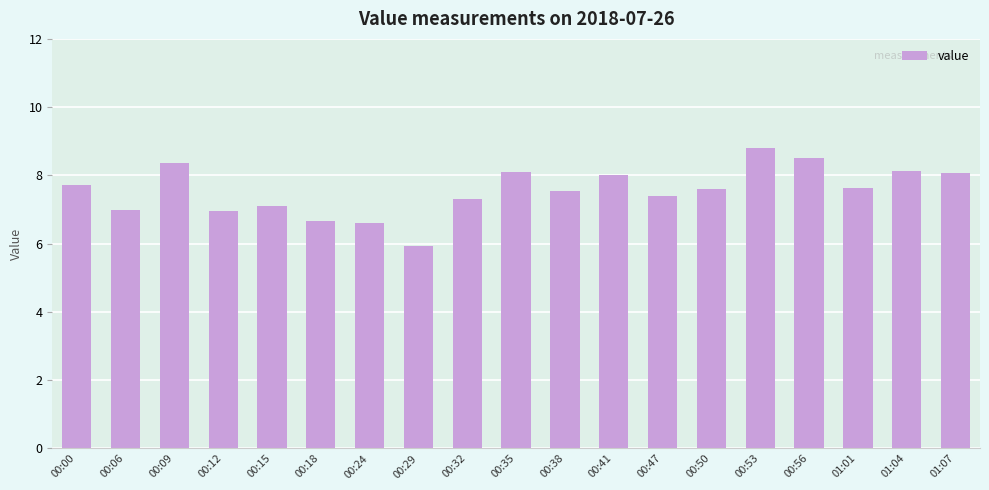

What is the change in value from 00:47 to 01:04?

+0.7